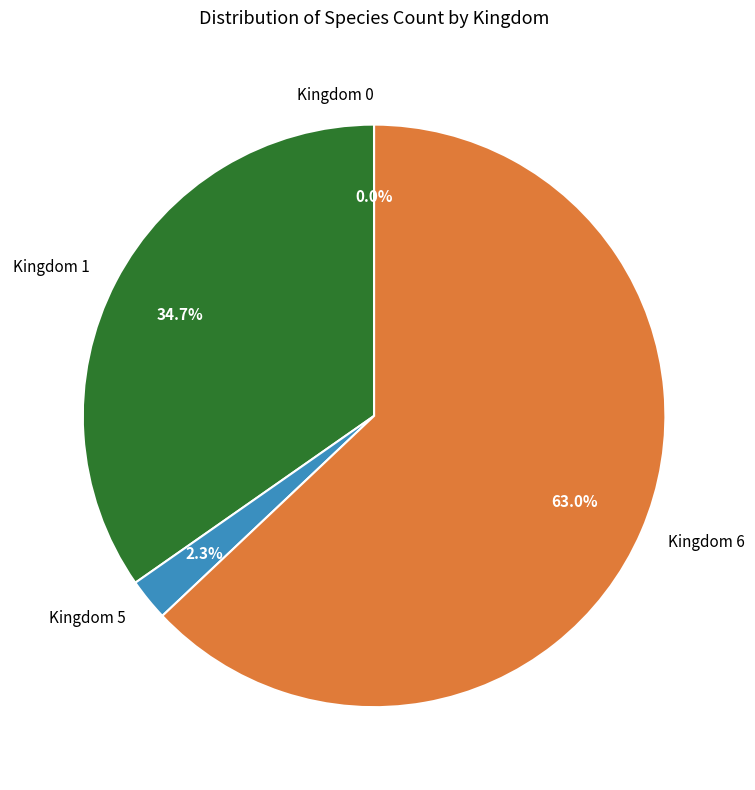

Which category has the biggest portion of the pie?

Kingdom 6